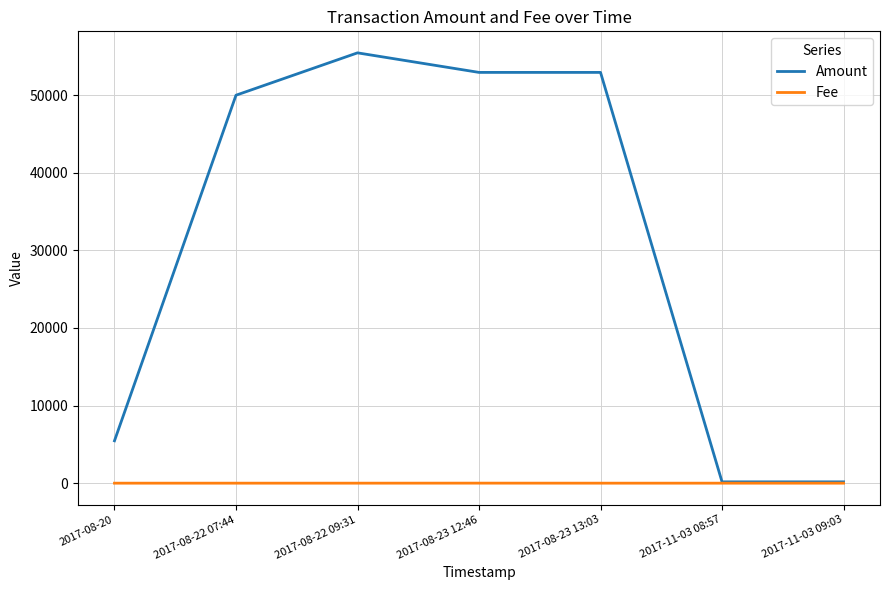

List the series in order of their peak value, lowest first.

Fee, Amount